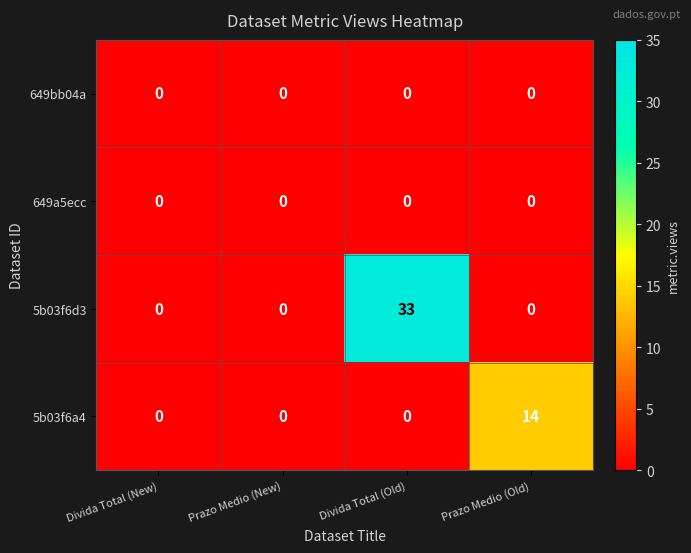

Which series has the largest range (max minus min)?

5b03f6d3